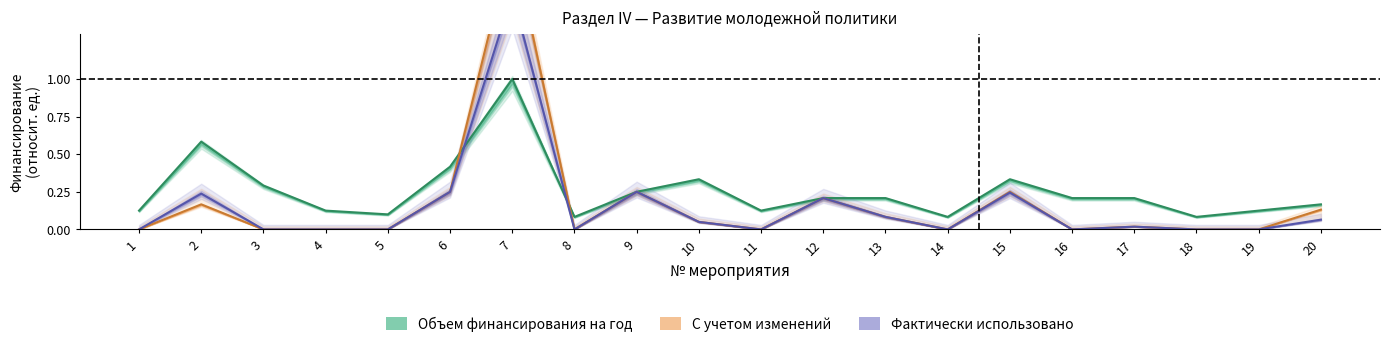

What is the total value across all series at 13?

0.4